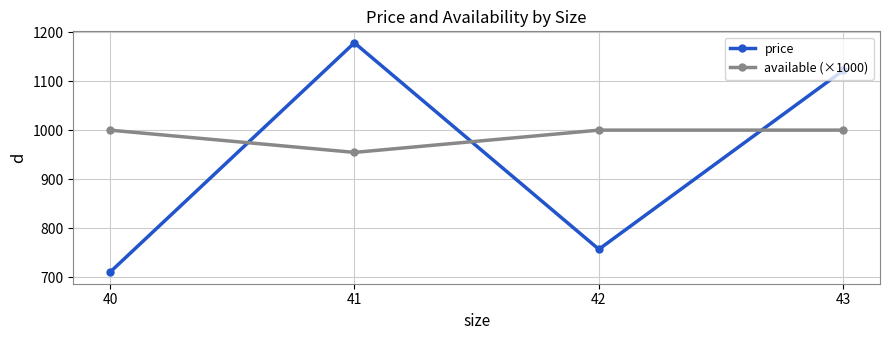

How many distinct data groups are displayed?

2